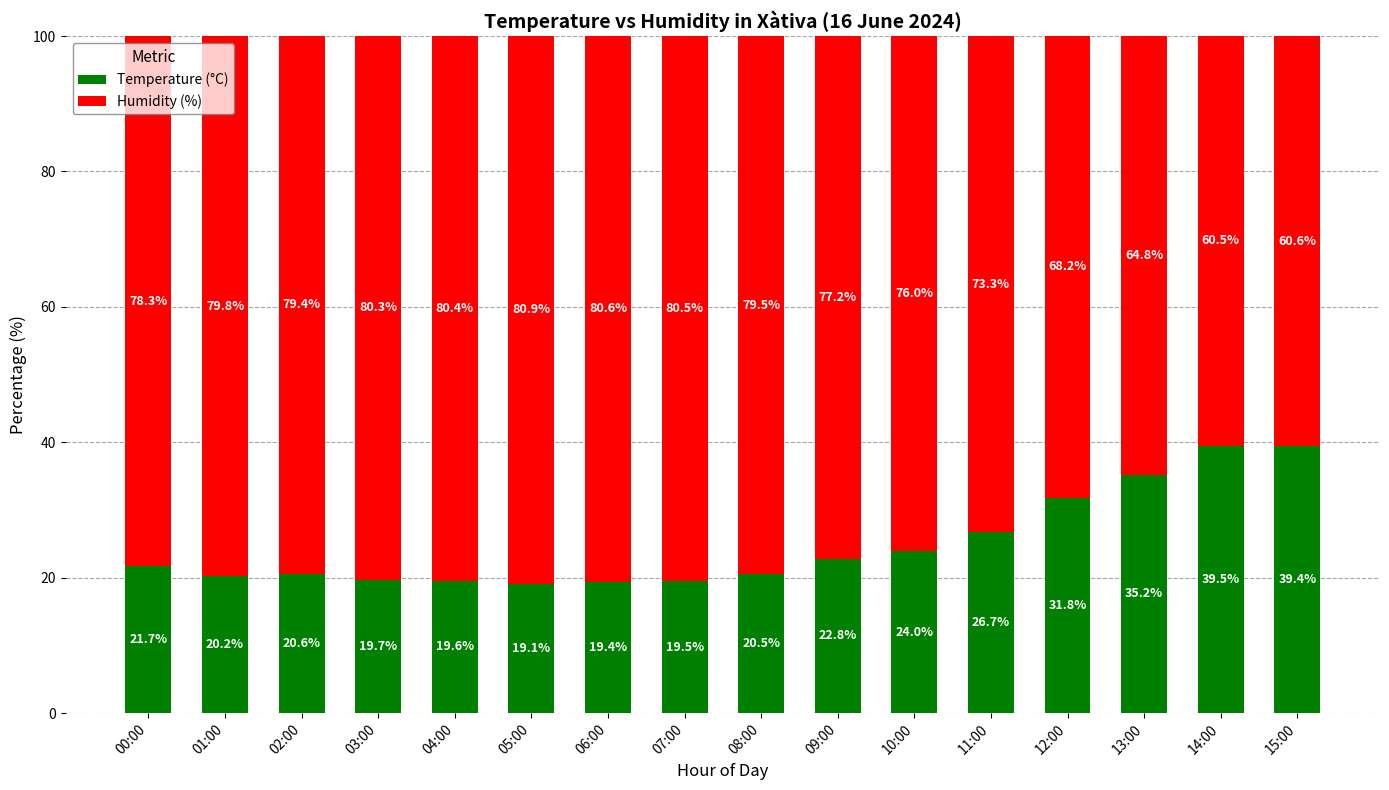

Read the Temperature (°C) value at 12:00.

31.8